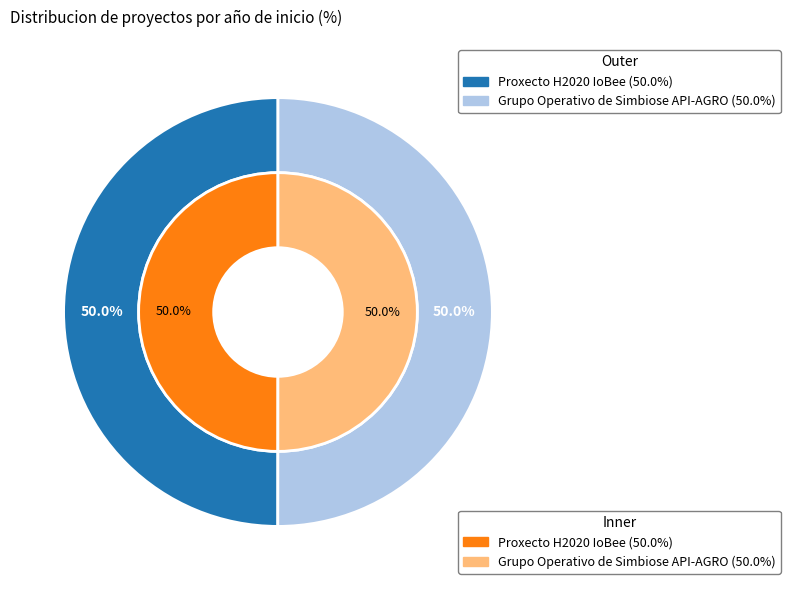

What is the largest slice in the pie chart?

Grupo Operativo de Simbiose API-AGRO